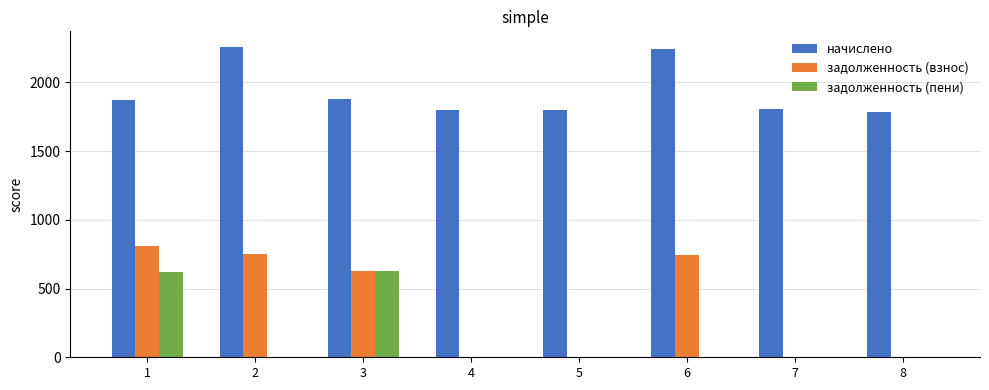

Between 5 and 6, which series saw the biggest shift?

задолженность (взнос)